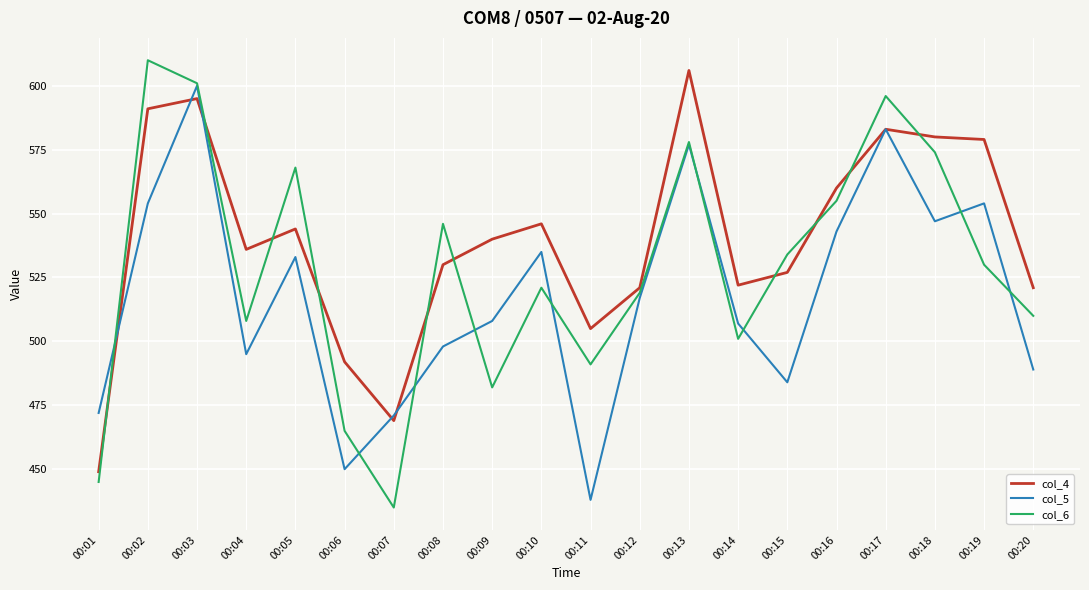

How many series are shown in this chart?

3